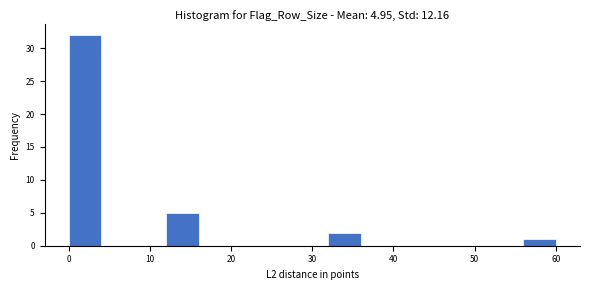

Over which range of the x-axis is the bar tallest?

0 to 4